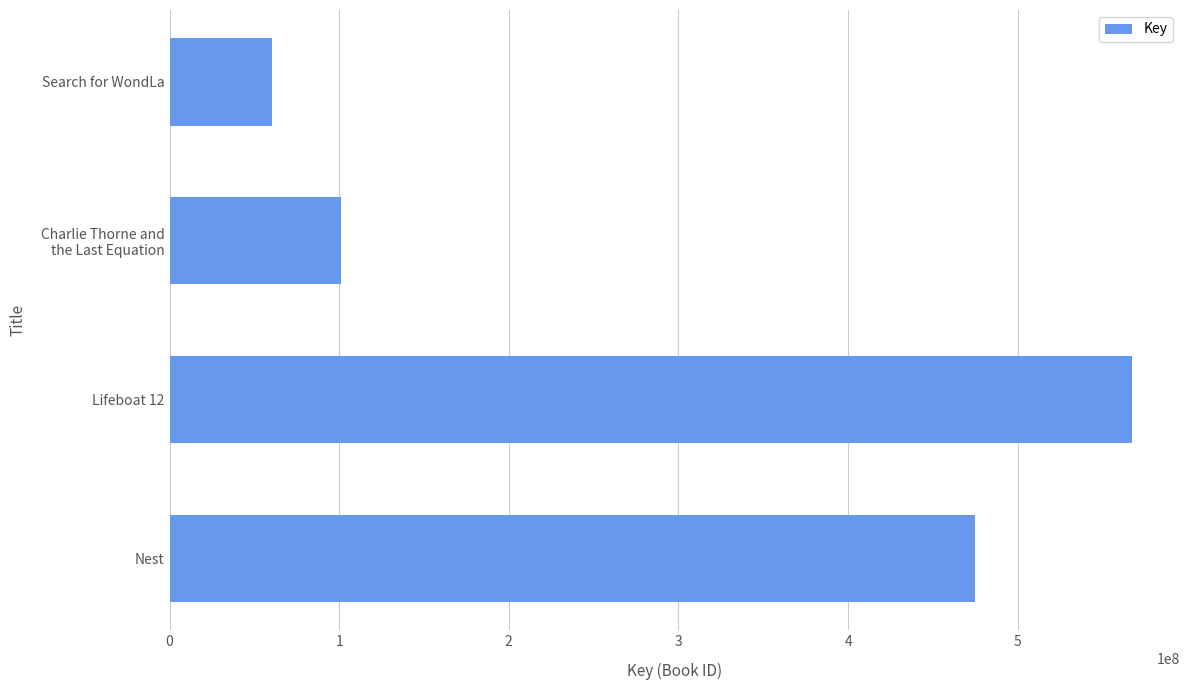

Where is the data nearest to the value 313934928?

Nest